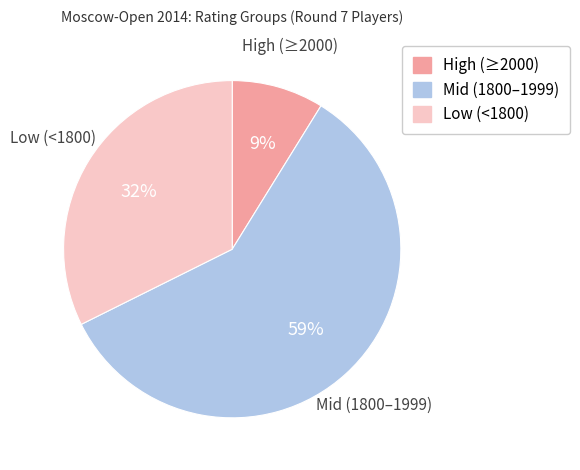

How many segments does this pie chart have?

3